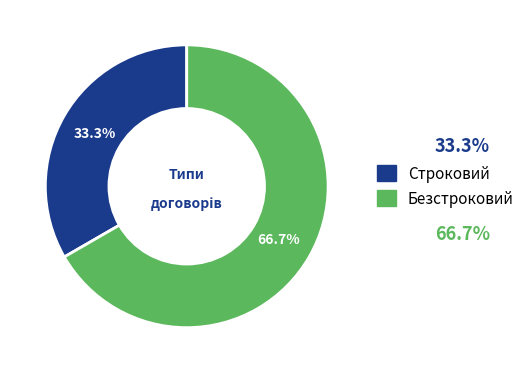

Is there a majority slice in this chart?

Yes